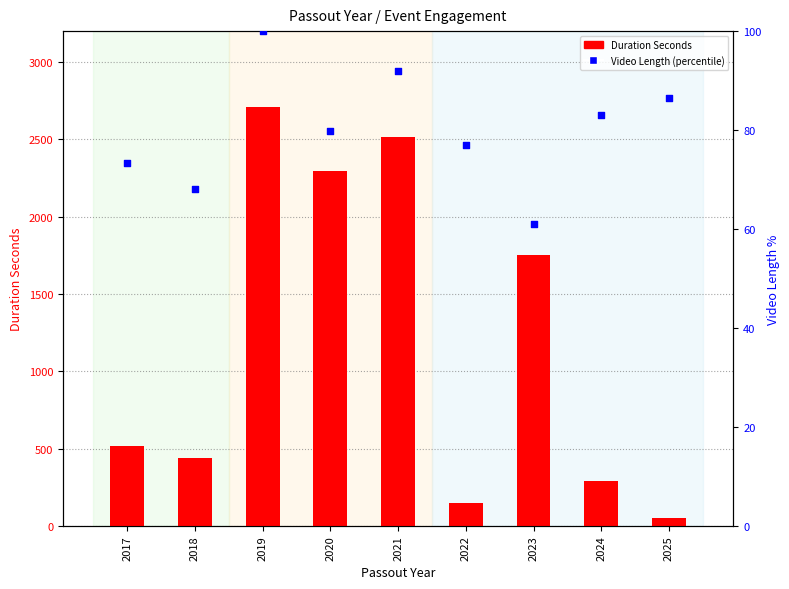

What is the total value across all series at 2017?

592.4